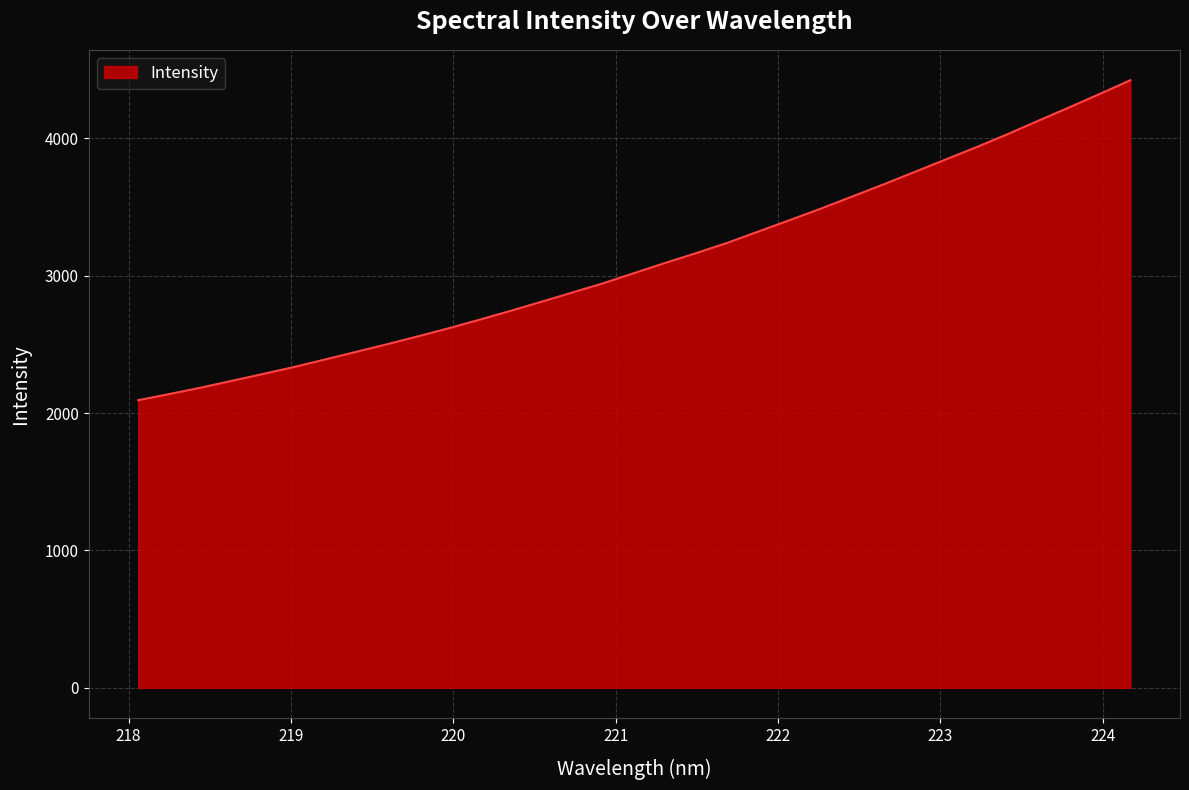

What is the greatest value displayed?

4423.9